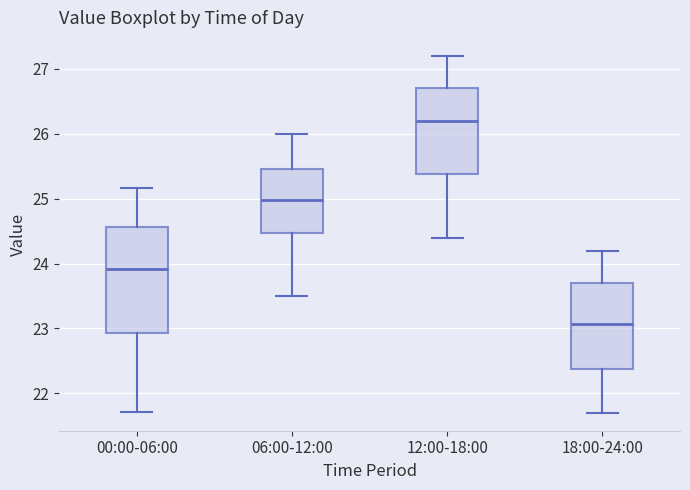

Reading left to right, transcribe this box plot: for each box, give where its median line is, the range the box spans, and where its two whiskers end, as read against the y-axis. The values are not printed on the chart, so give them approximately, as read against the axis.

00:00-06:00: median 23.9, box 22.9 to 24.6, whiskers 21.7 to 25.2
06:00-12:00: median 25.0, box 24.5 to 25.5, whiskers 23.5 to 26.0
12:00-18:00: median 26.2, box 25.4 to 26.7, whiskers 24.4 to 27.2
18:00-24:00: median 23.1, box 22.4 to 23.7, whiskers 21.7 to 24.2